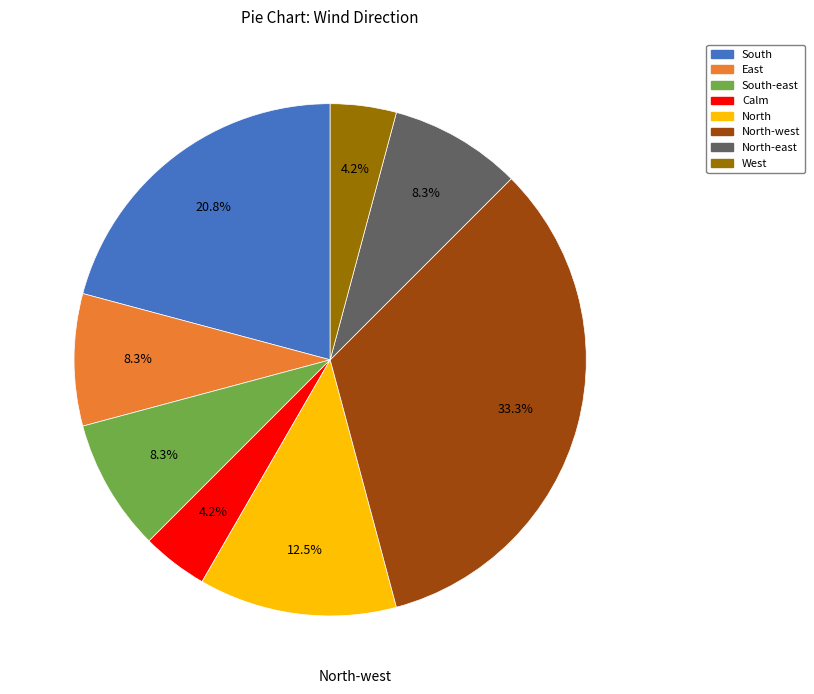

Does any single category account for the majority?

No